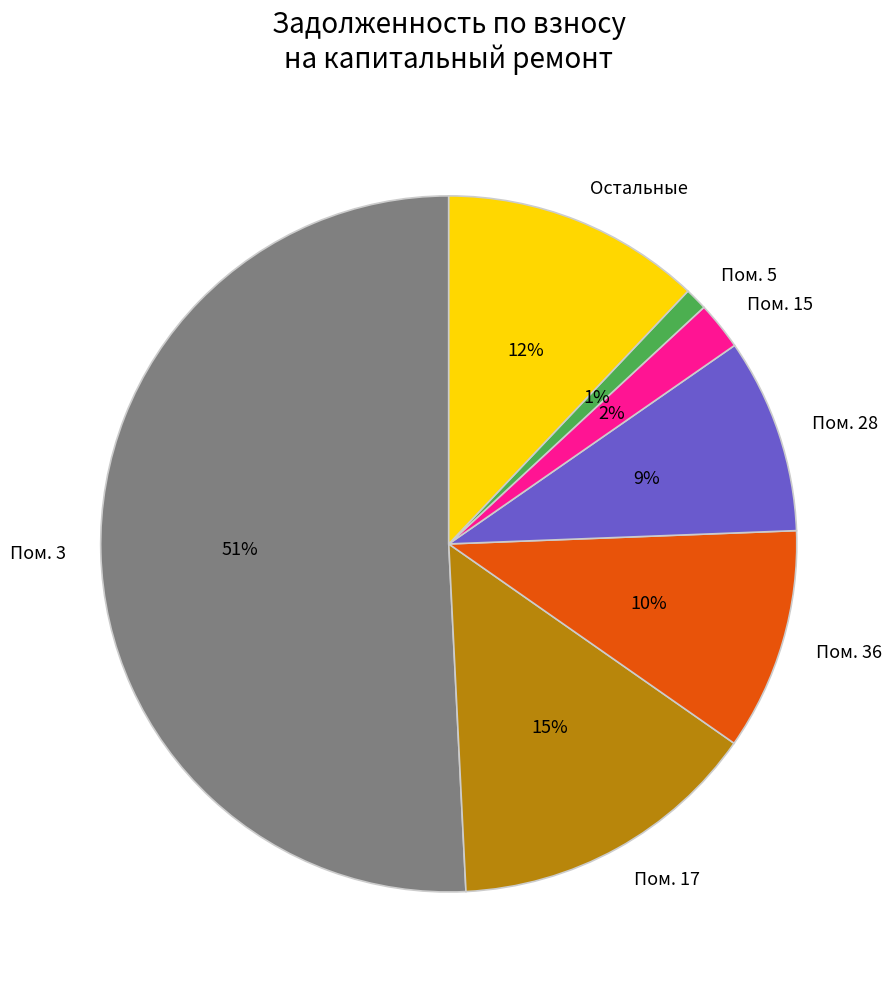

Is there any slice that represents more than half of the pie?

Yes